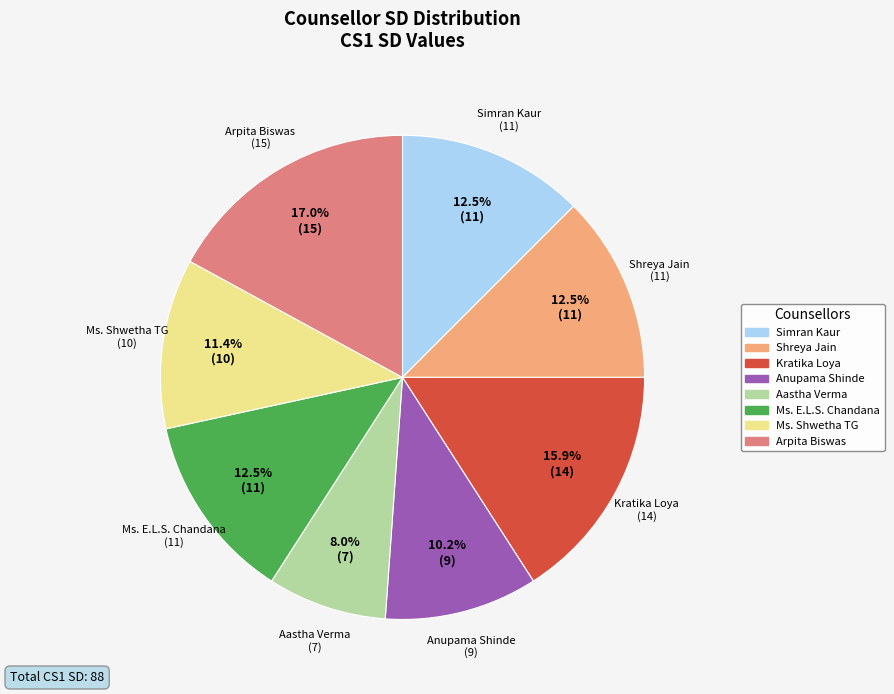

Does any single category account for the majority?

No